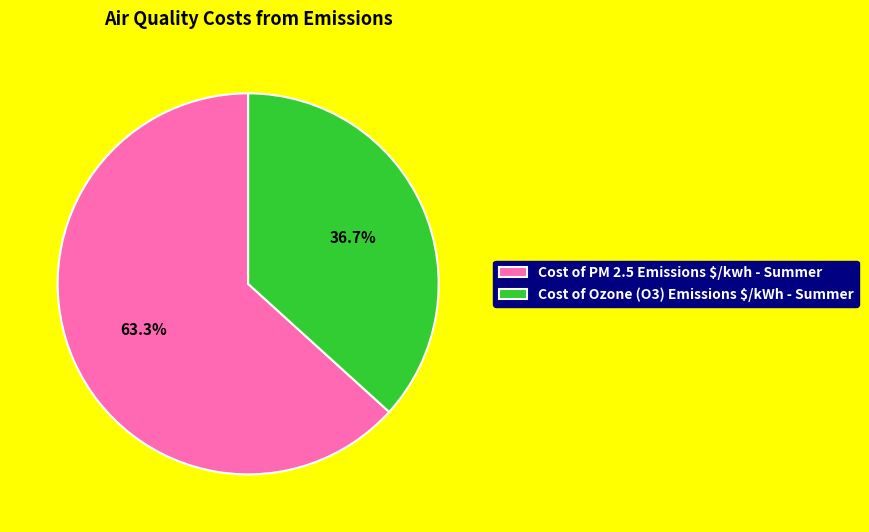

What percentage is the Cost of Ozone (O3) Emissions $/kWh - Summer slice, to the nearest percent?

37%